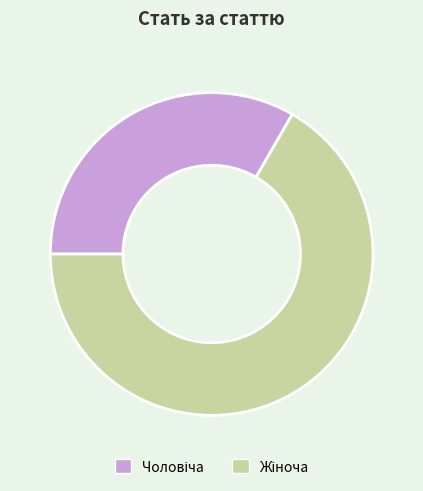

Does any single category account for the majority?

Yes